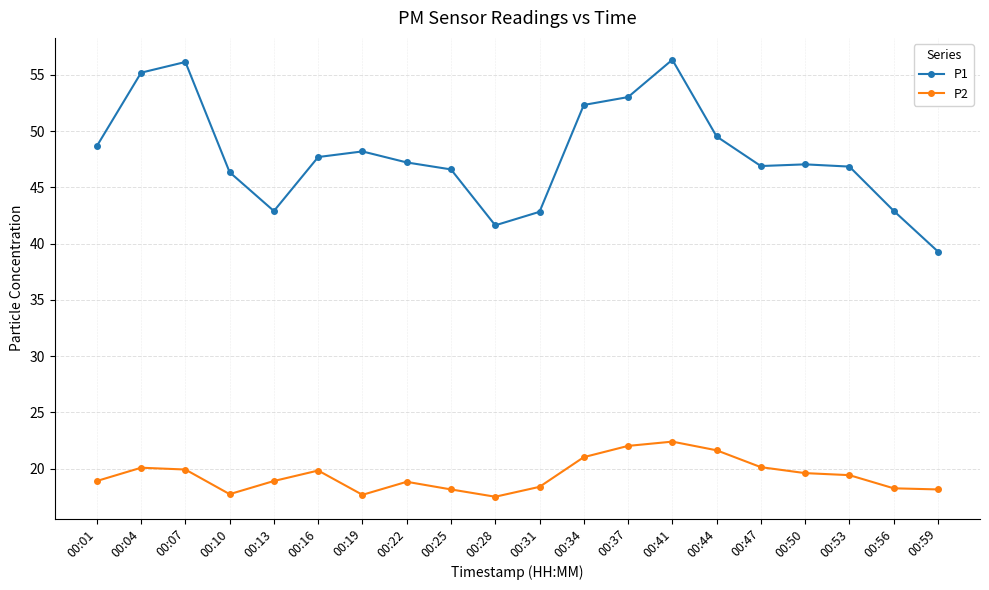

The value of P2 at 00:56 is 32.5. True or false?

False